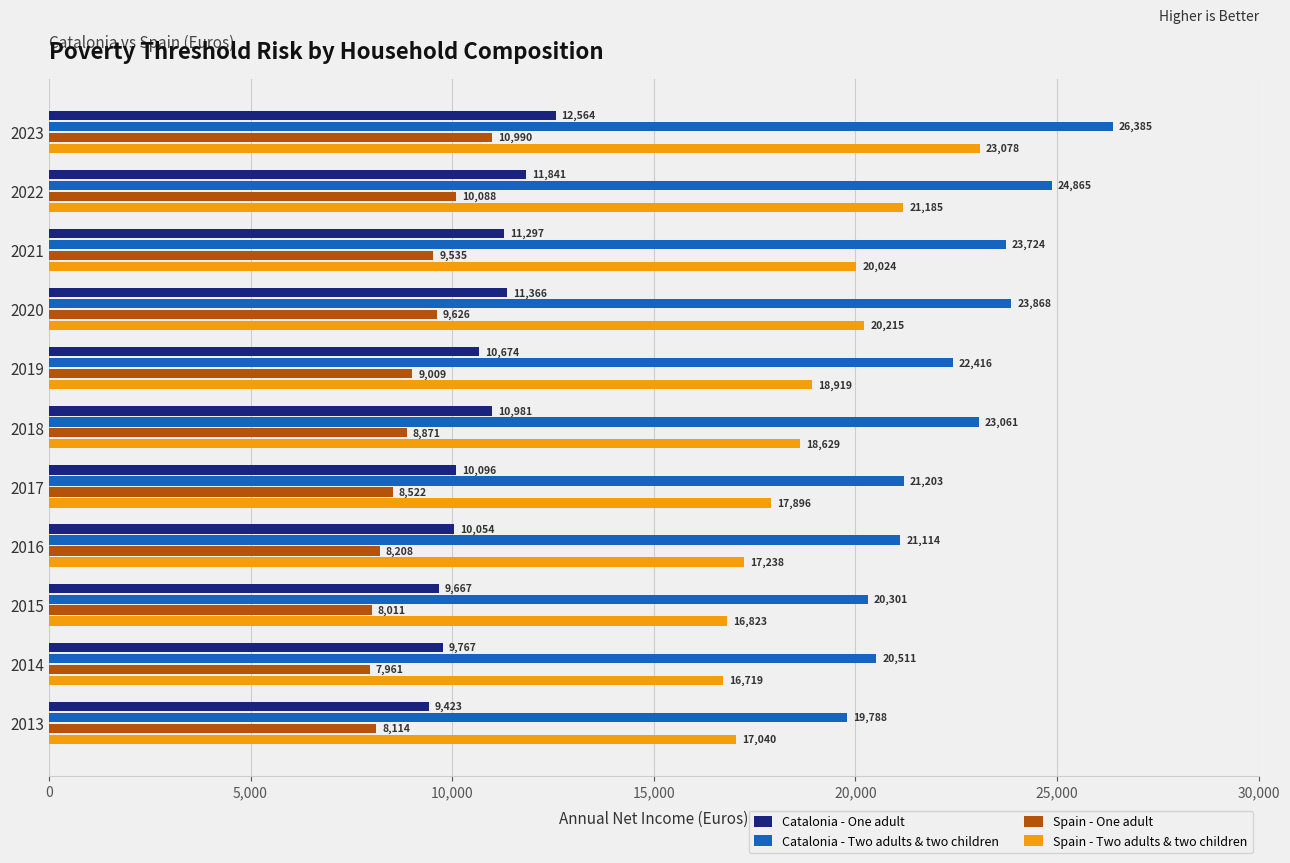

Which series has the largest range (max minus min)?

Catalonia - Two adults & two children